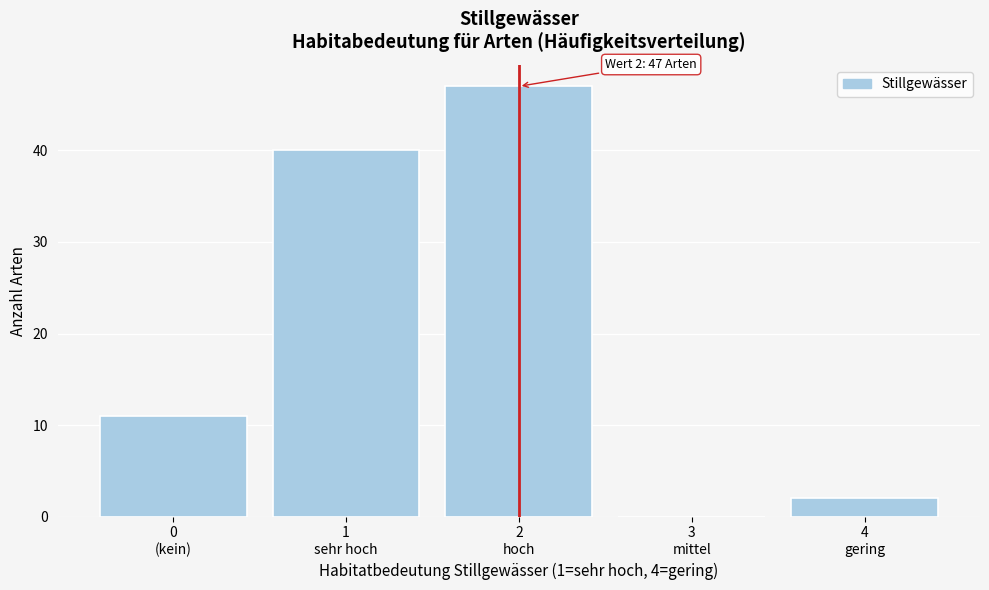

What is the sum of all values?

100